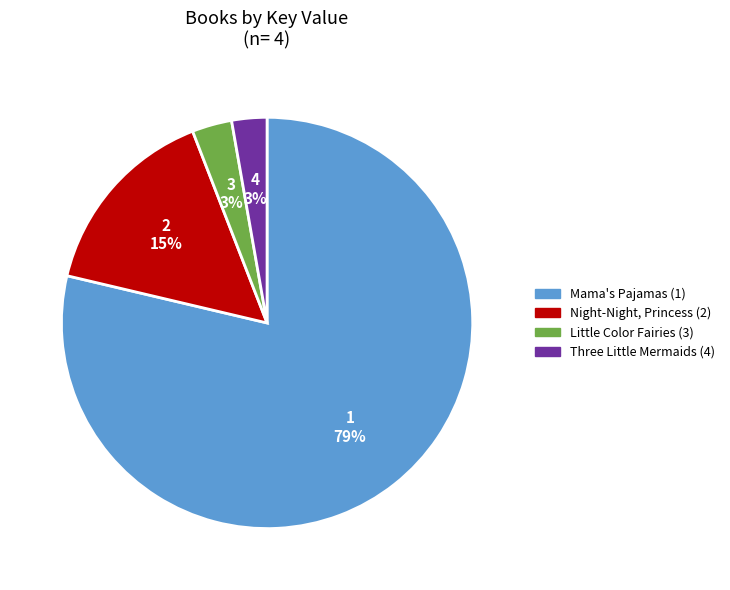

How many segments does this pie chart have?

4